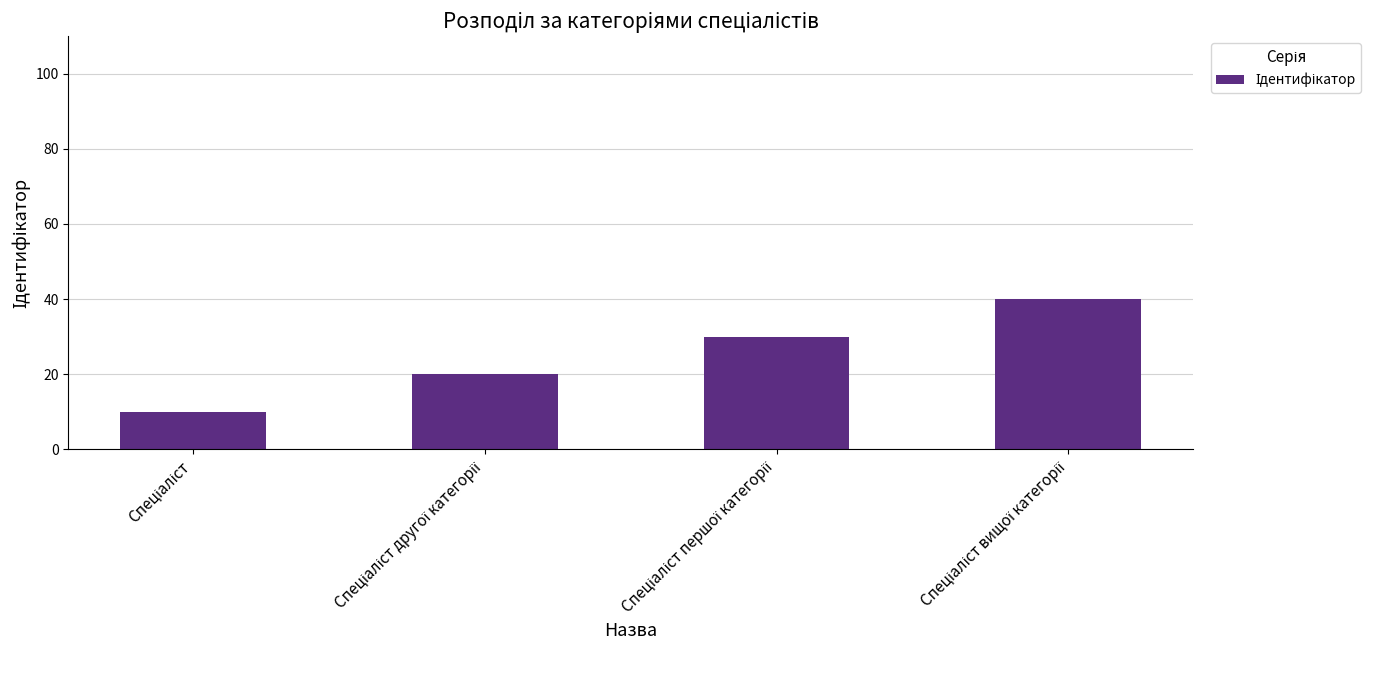

What is the difference between the maximum and minimum values?

30